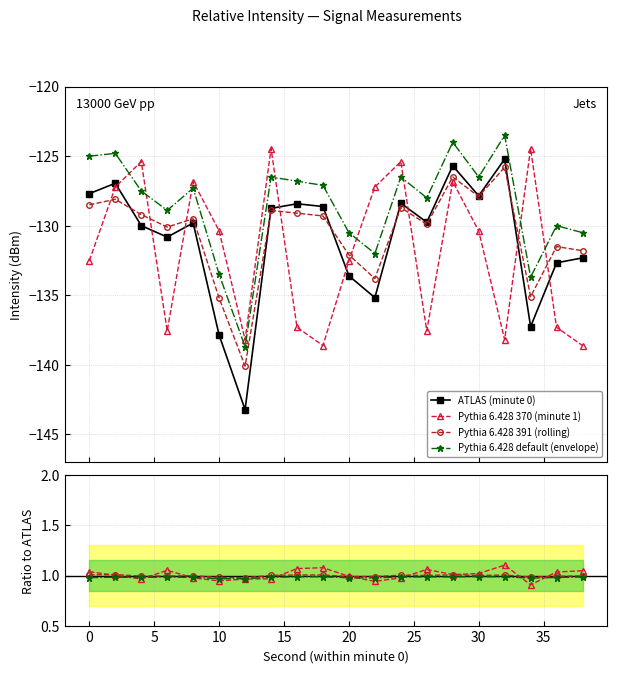

The minute_1 series shows -33.2 at 4. True or false?

False